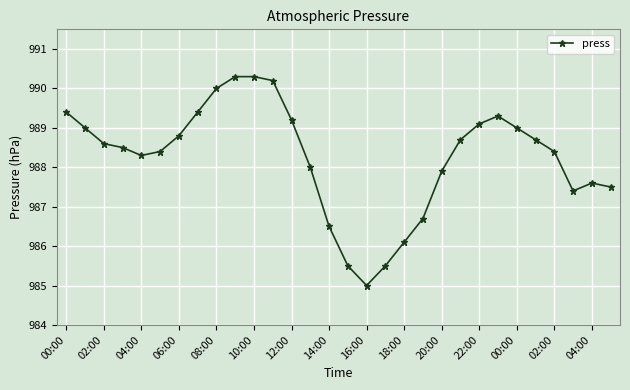

What is the value of the 5th point from the left?

988.3